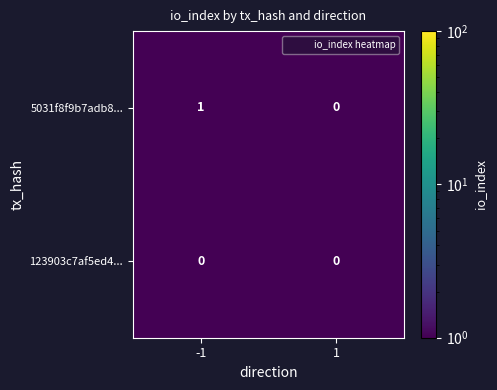

Is it true that 5031f8f9b7adb8... equals 0 at 1?

True